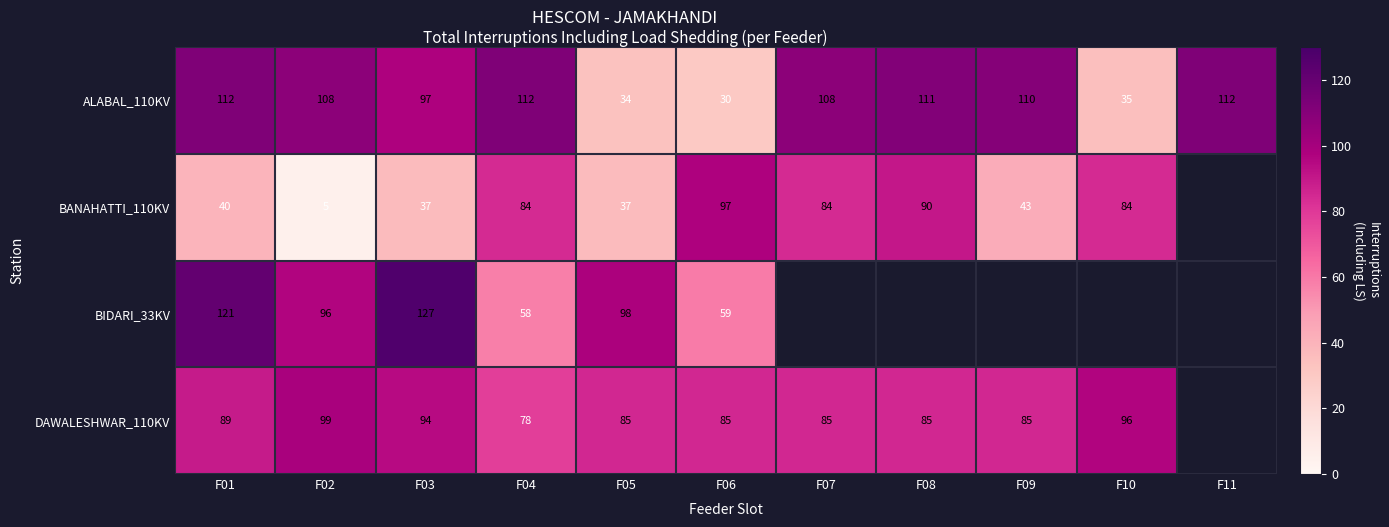

At how many categories does at least one series exceed 17?

11